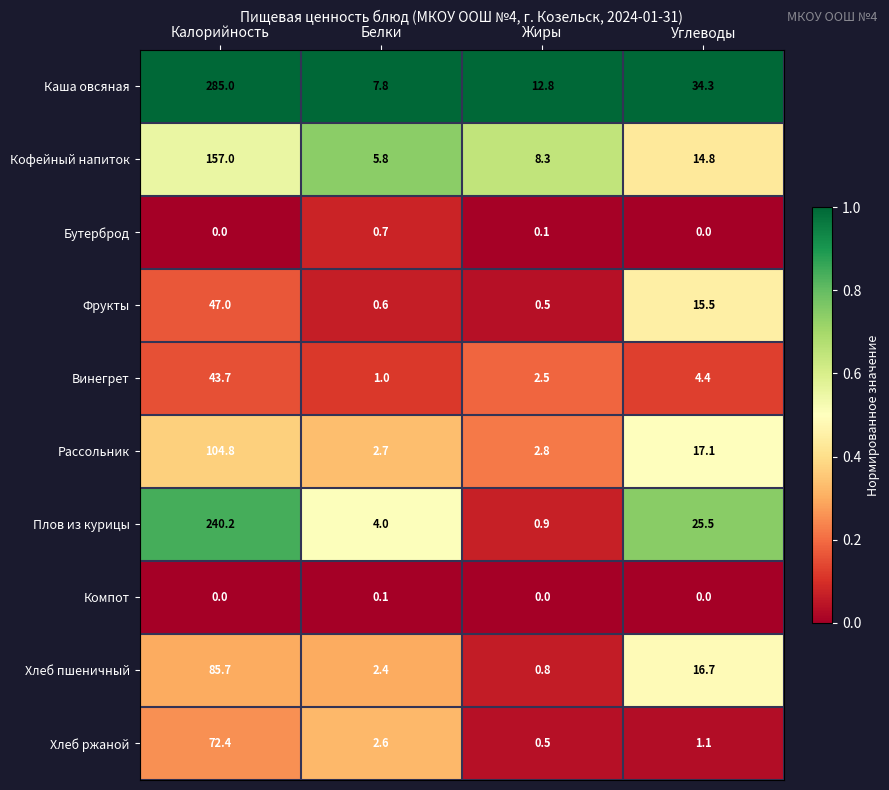

At how many categories does at least one series exceed 0?

4